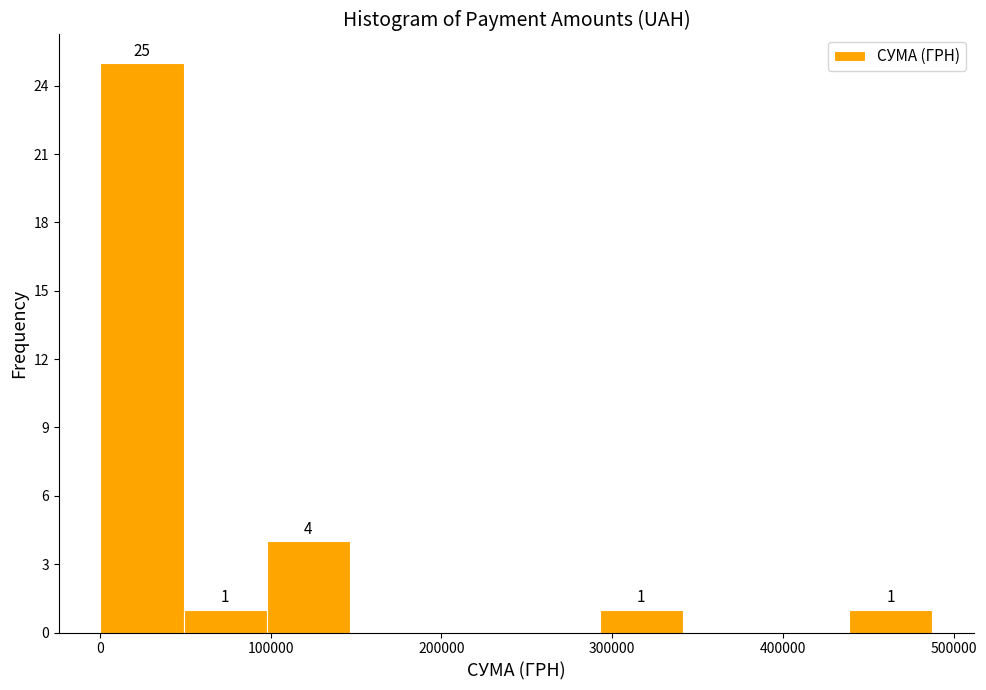

Which range on the x-axis has the tallest bar?

0 to 50000